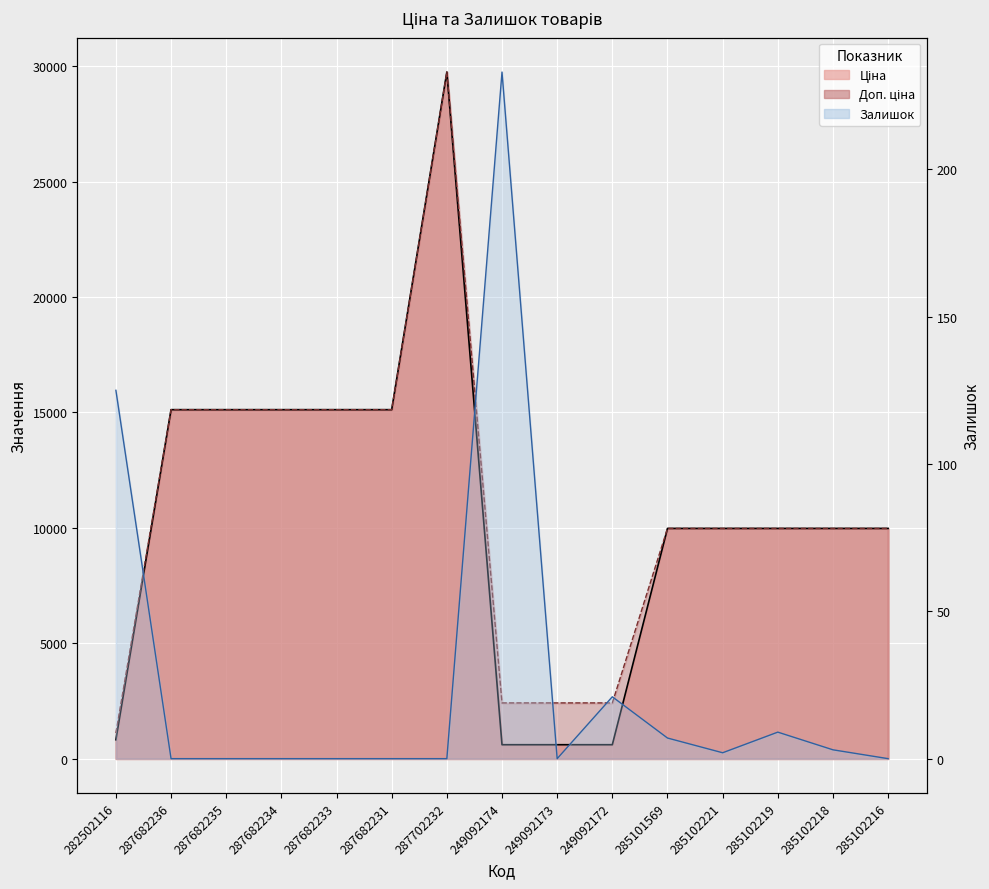

How many data points does each series have?

15